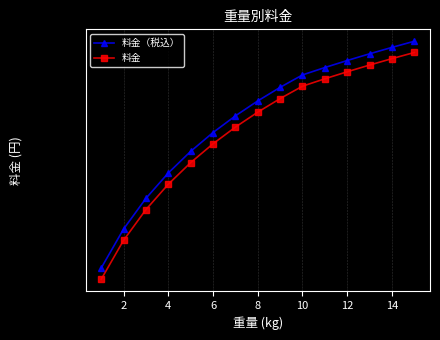

What value does the 料金 series have at 14, to the nearest 100?

8200